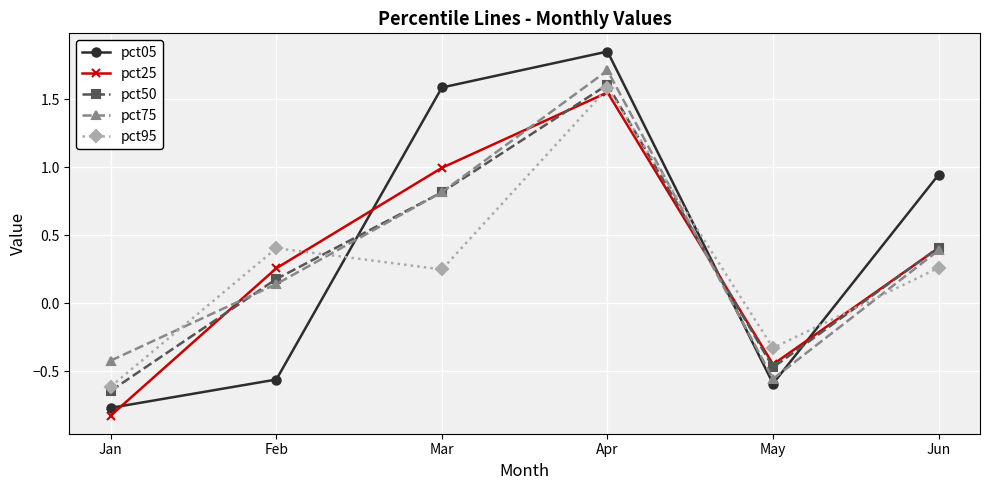

Where is pct75 nearest to the value 0?

Feb